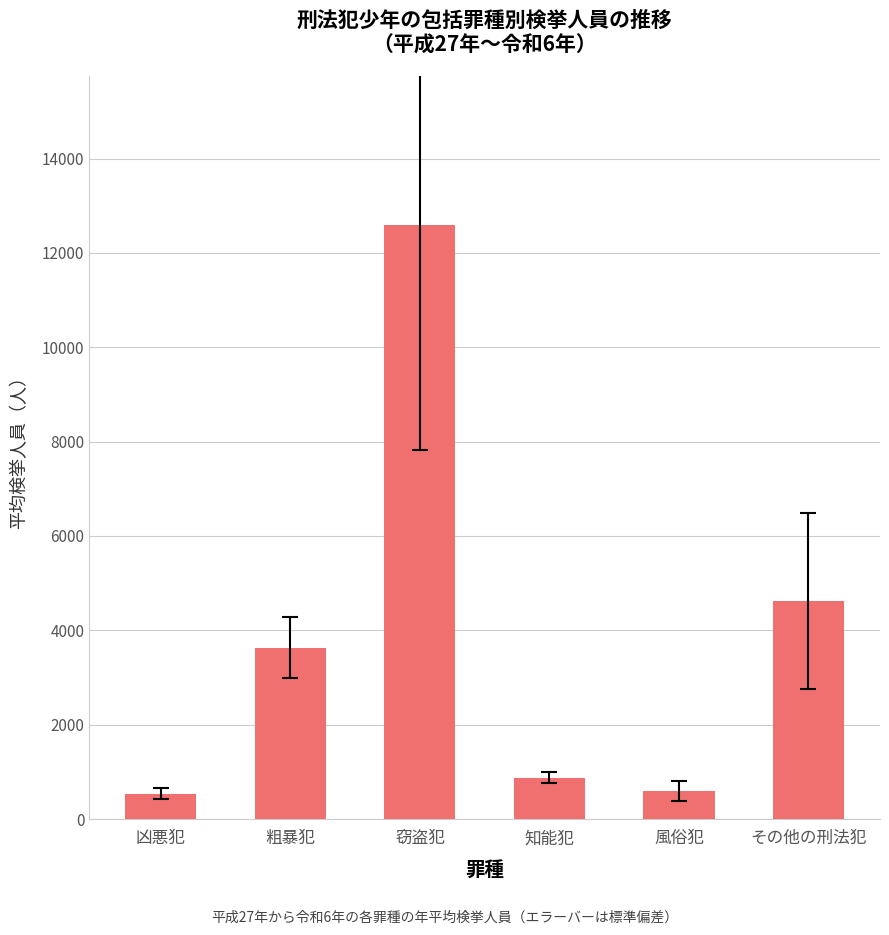

What is the label of the 5th bar from the right?

粗暴犯